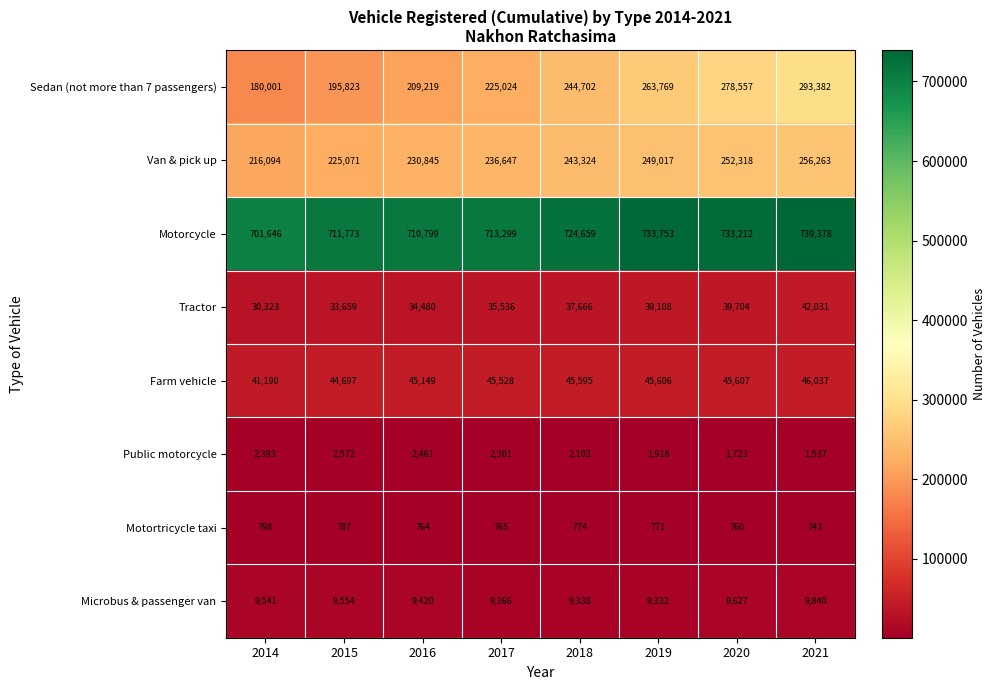

At which category is the sum across all series the highest?

2021